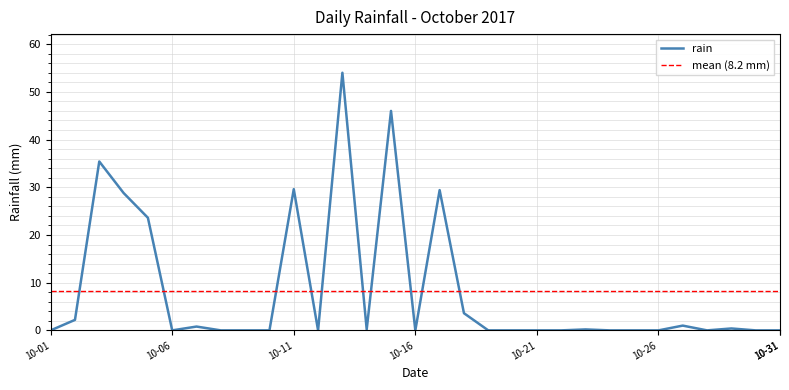

True or false: there are more than 0 points higher than both neighbors.

True